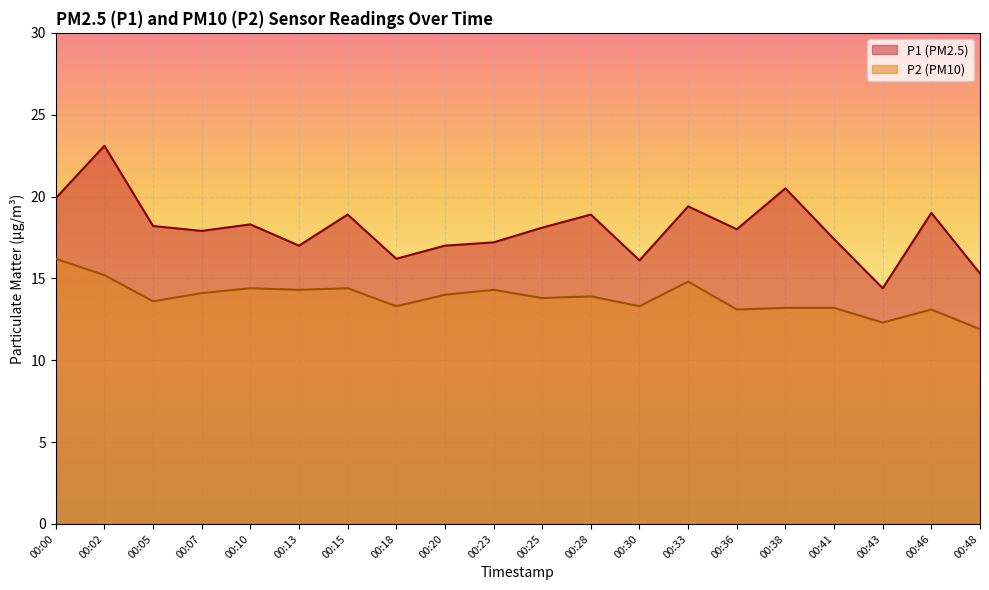

In P1, how many points are lower than both neighbors (excluding endpoints)?

6